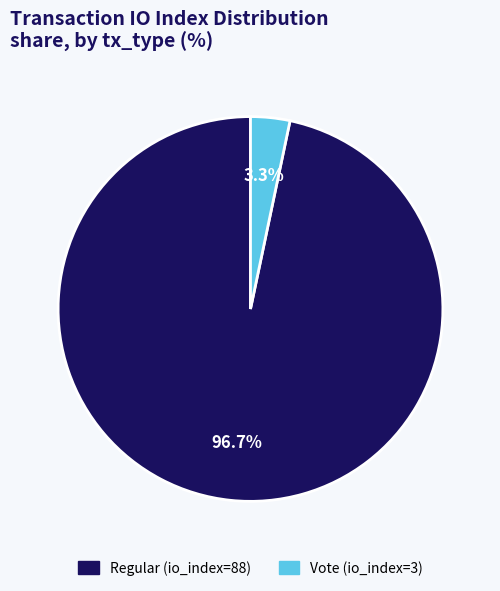

Which has a higher value, Vote (io_index=3) or Regular (io_index=88)?

Regular (io_index=88)